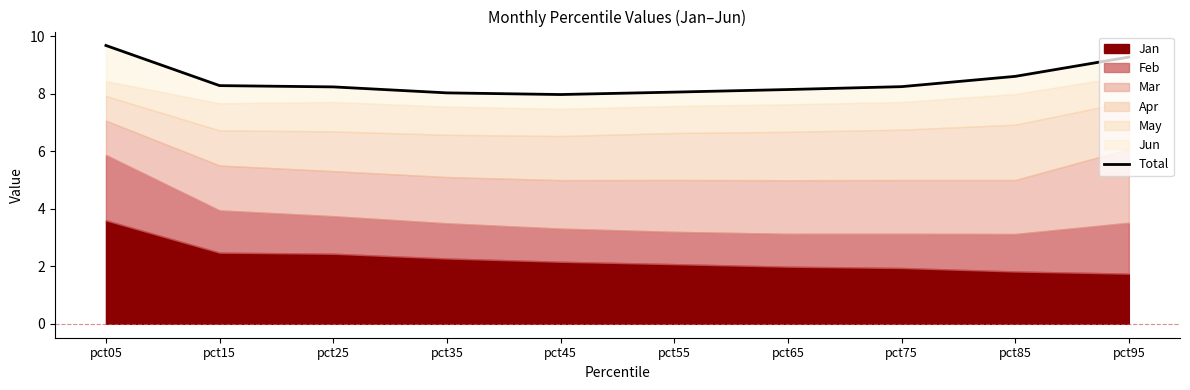

Which has a higher value, pct45 or pct35?

pct35